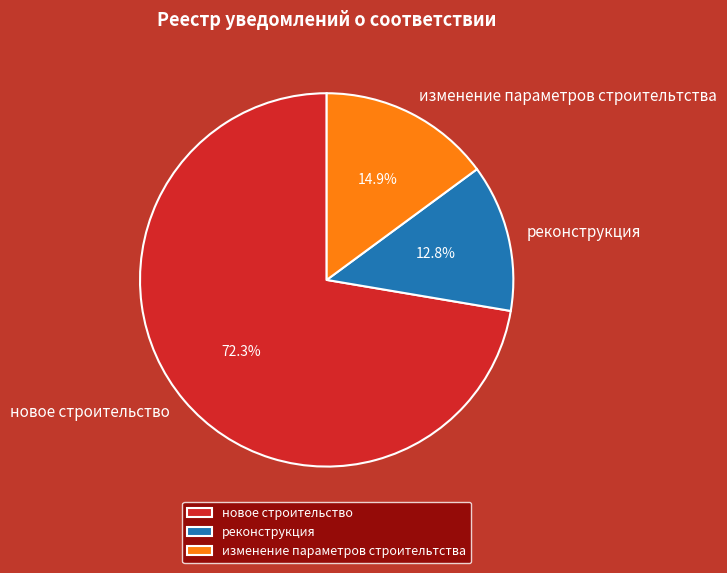

Is реконструкция the majority of the pie?

No